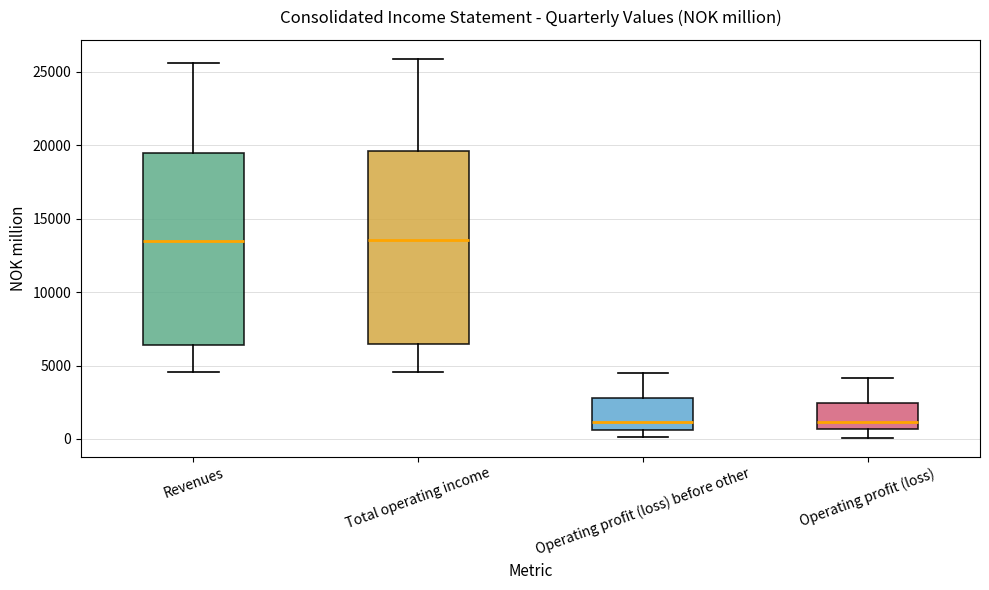

Reading left to right, read every box against the y-axis: the position of its median line, the range the box covers, and the ends of its whiskers. The values are not printed on the chart, so give them approximately, as read against the axis.

Revenues: median 13500, box 6500 to 19500, whiskers 4500 to 25500
Total operating income: median 13500, box 6500 to 19500, whiskers 4500 to 26000
Operating profit (loss) before other: median 1000, box 500 to 3000, whiskers 0 to 4500
Operating profit (loss): median 1000, box 500 to 2500, whiskers 0 to 4000